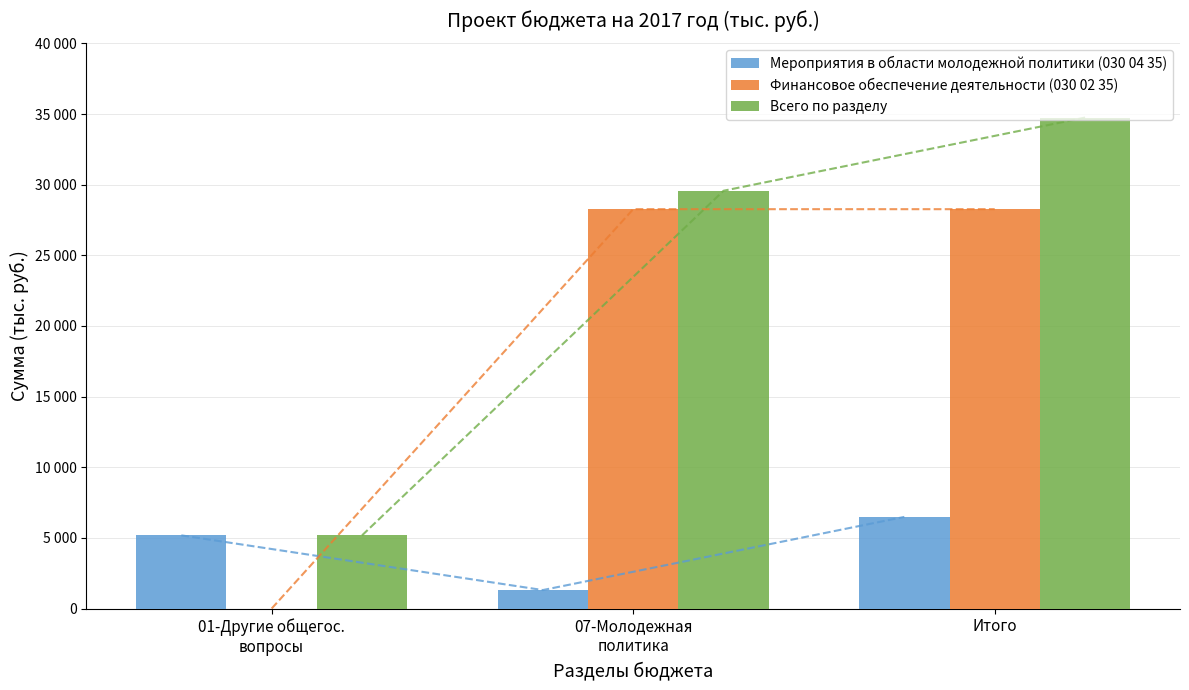

Rank the series by their average value, from lowest to highest.

Мероприятия в области молодежной политики (030 04 35), Финансовое обеспечение деятельности (030 02 35), Всего по разделу